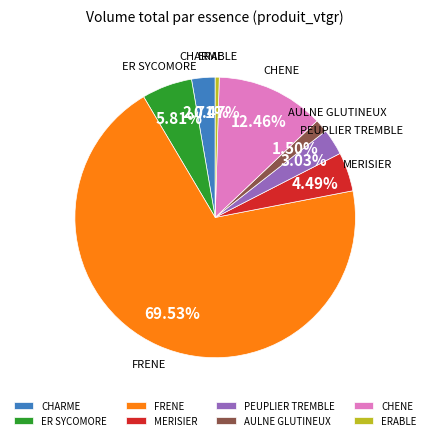

Is ERABLE the majority of the pie?

No